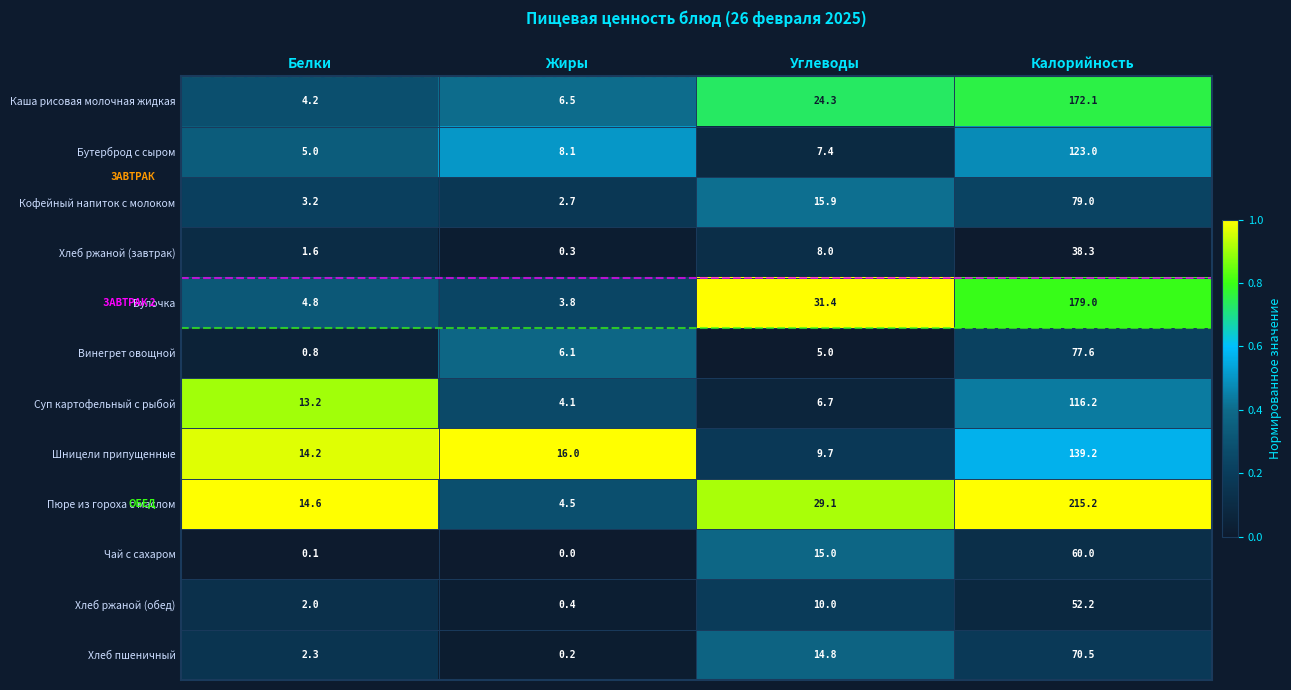

The value of Кофейный напиток с молоком at Калорийность is 79.0. True or false?

True